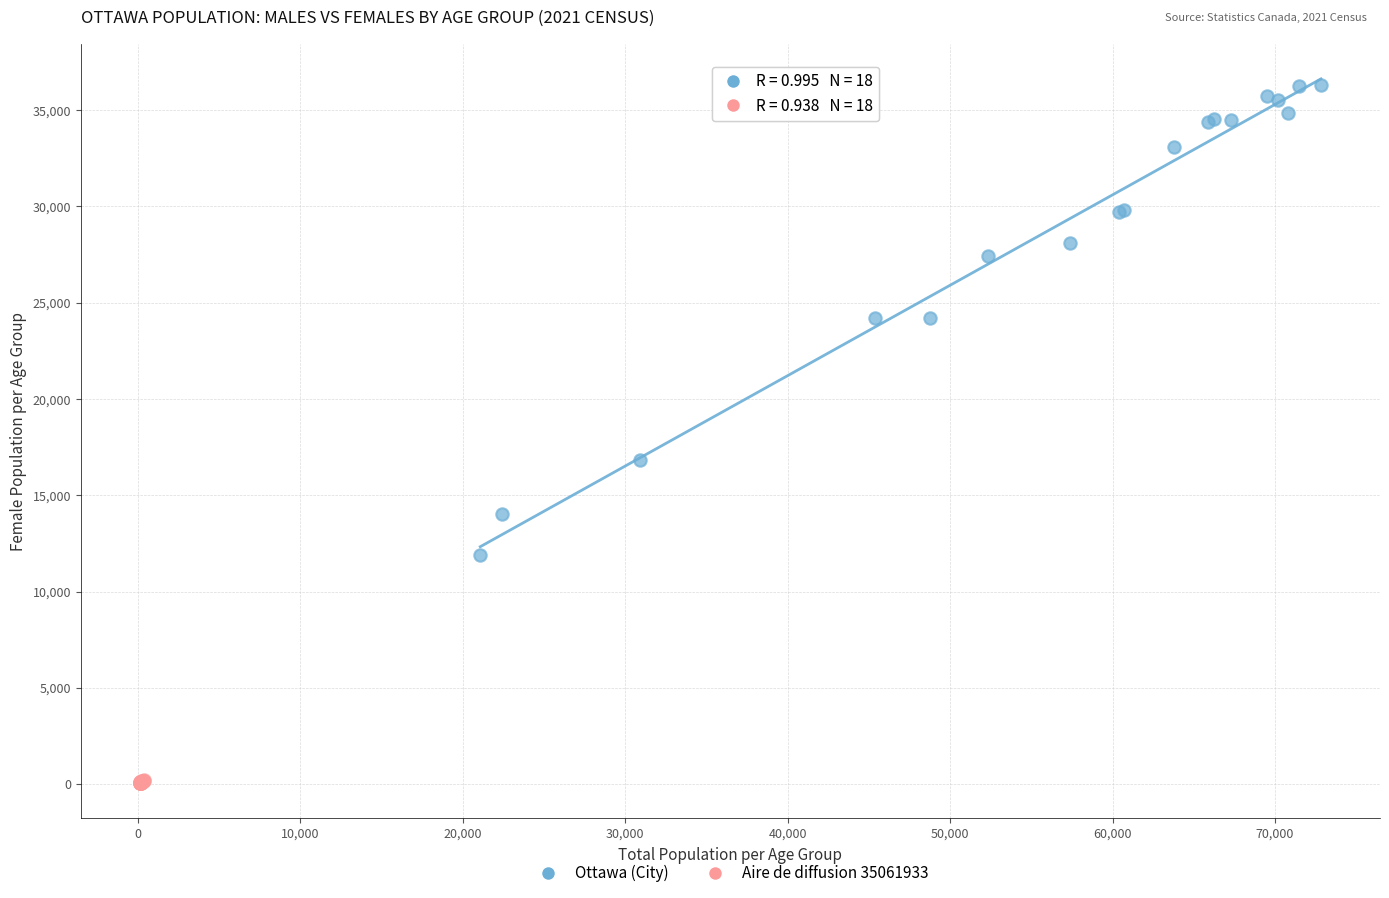

Which series contains the highest Y value?

Ottawa (City)